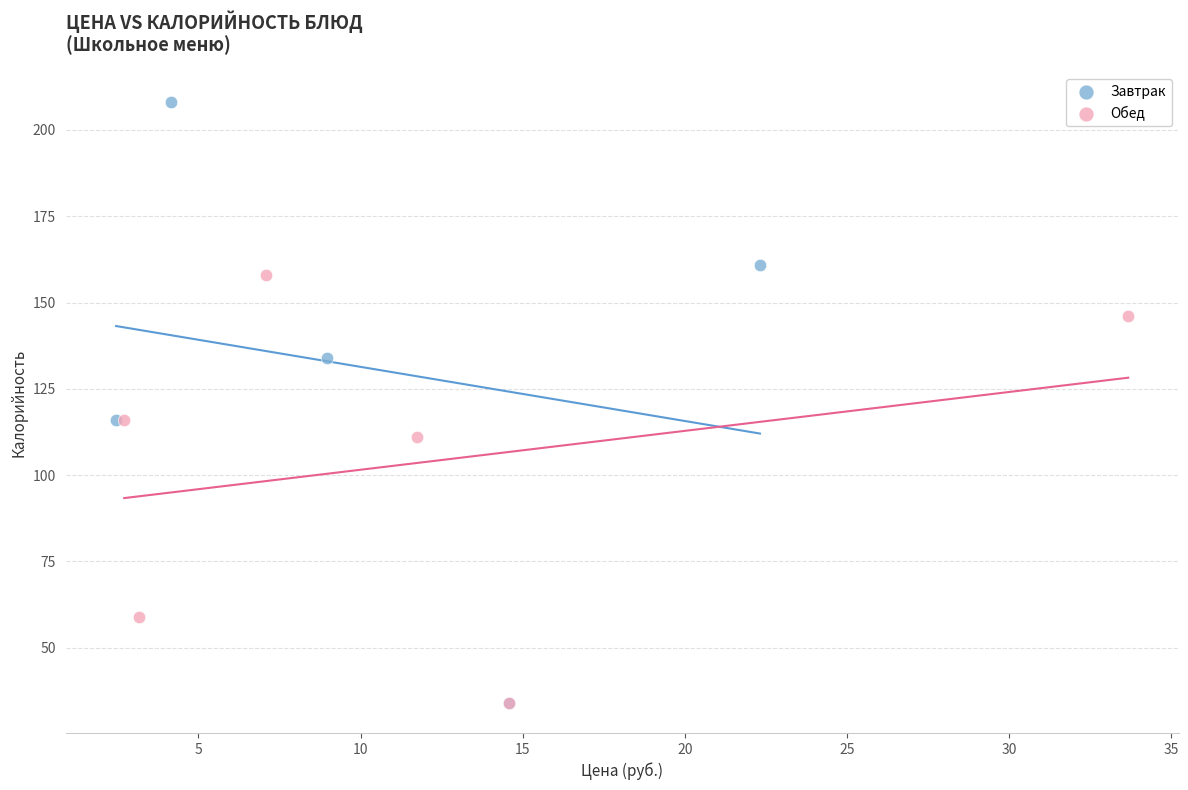

Which series has the largest Y range (max minus min)?

Завтрак